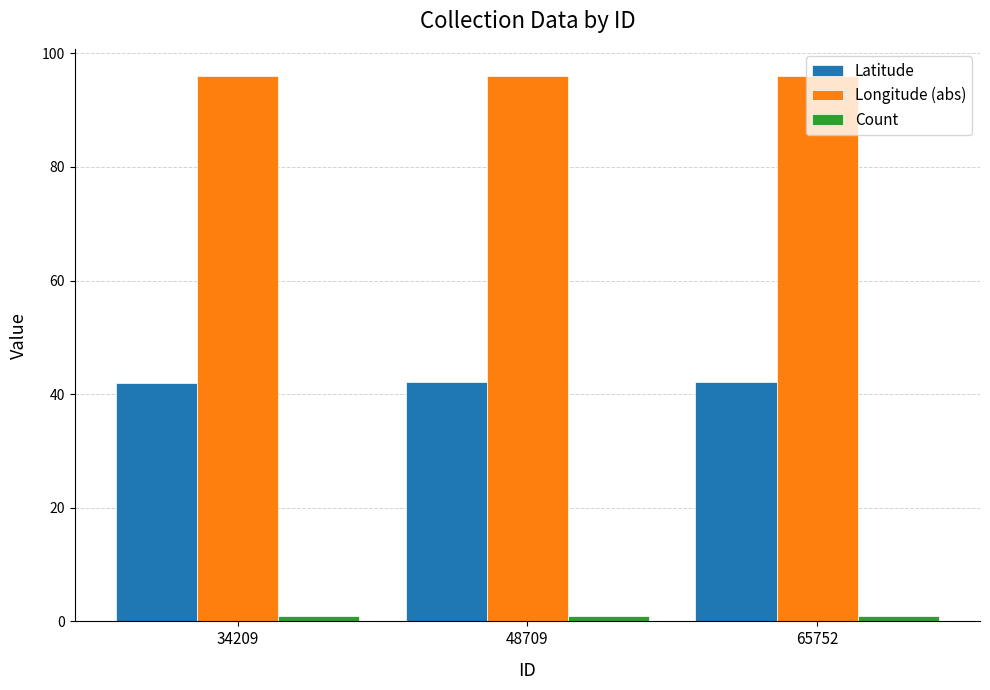

Is it true that Longitude (abs) equals 58.3 at 48709?

False